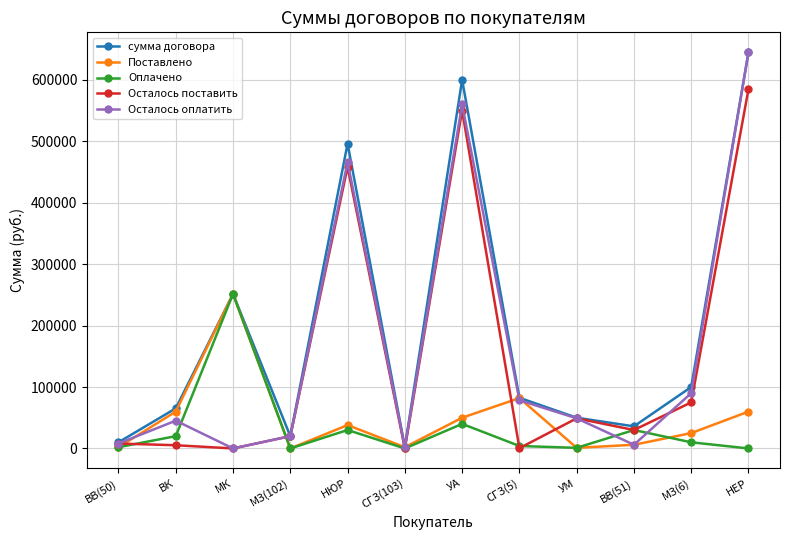

What is the average value of the Осталось поставить series?

148391